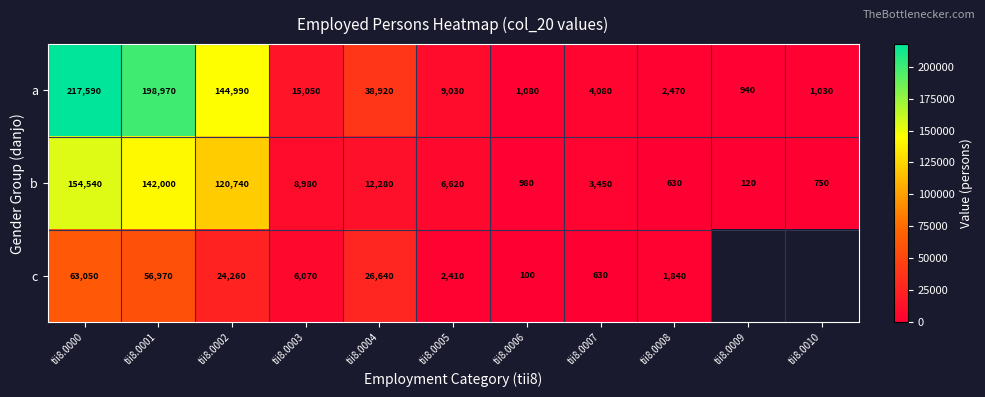

What is the smallest value displayed?

100.0